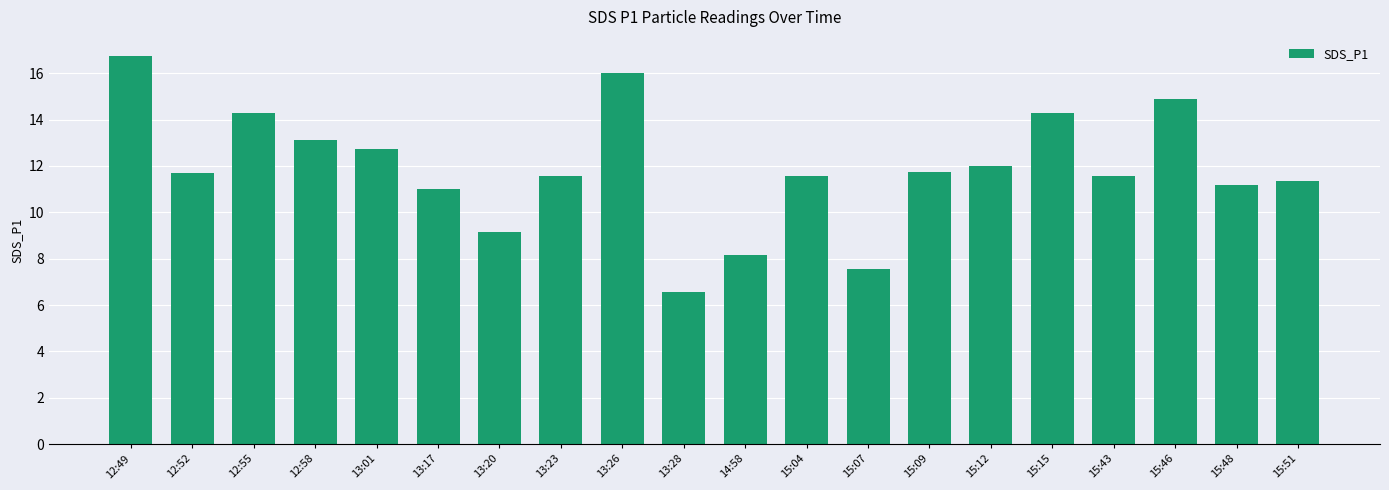

What is the average value?

11.9